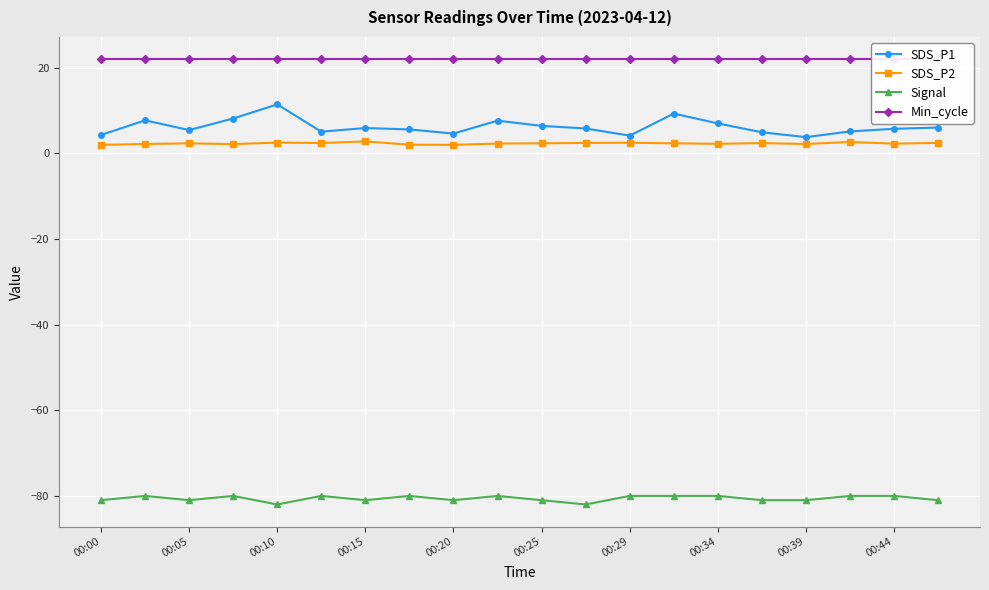

What value does the SDS_P1 series have at 15?

4.9